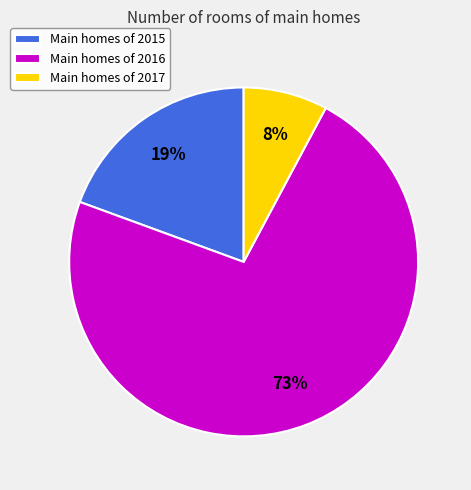

Between Main homes of 2015 and Main homes of 2016, which is larger?

Main homes of 2016